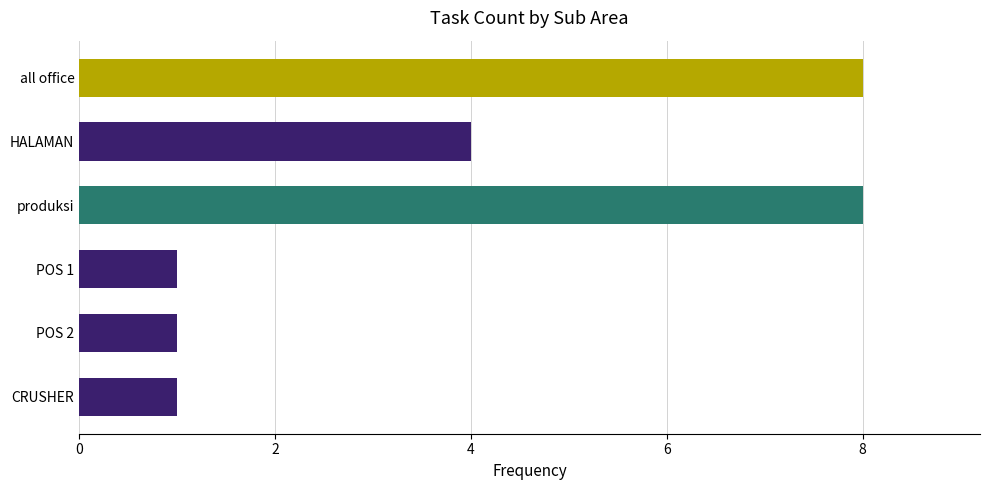

Between produksi and POS 2, which is larger?

produksi